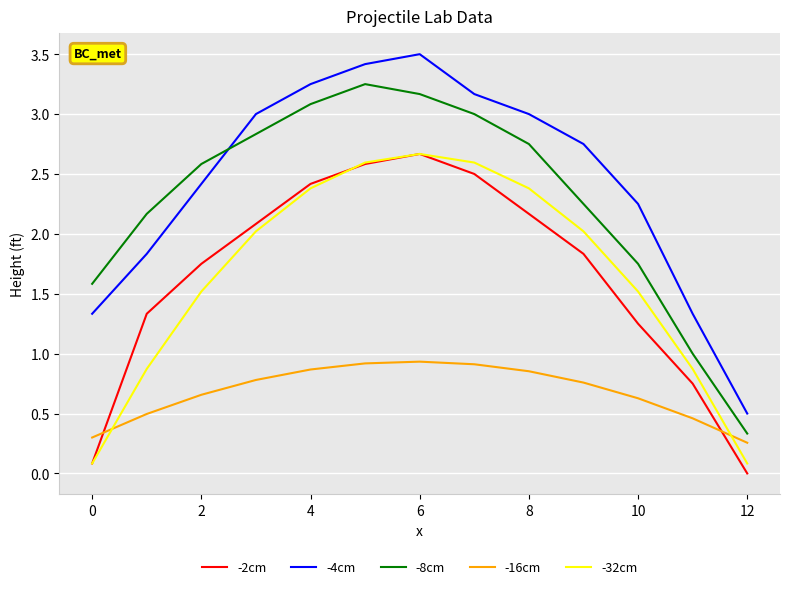

True or false: -4cm and -8cm cross at least once.

True